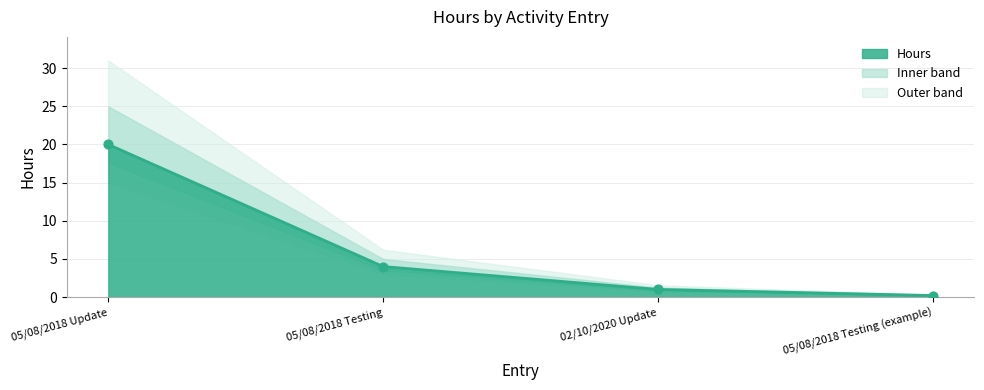

Between 05/08/2018 Testing and 05/08/2018 Update, which is larger?

05/08/2018 Update